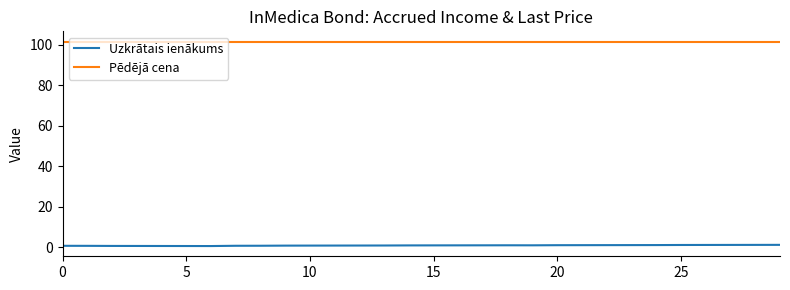

Which series has the largest total across all categories?

Pēdējā cena